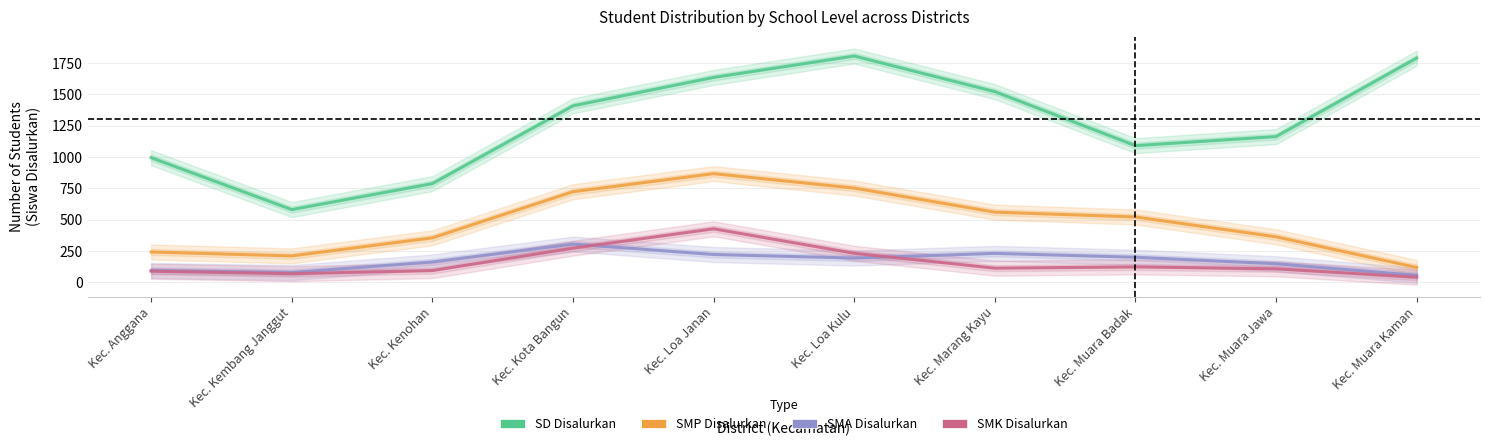

Is it true that SMP_Disalurkan equals 722.7 at Kec. Kota Bangun?

True